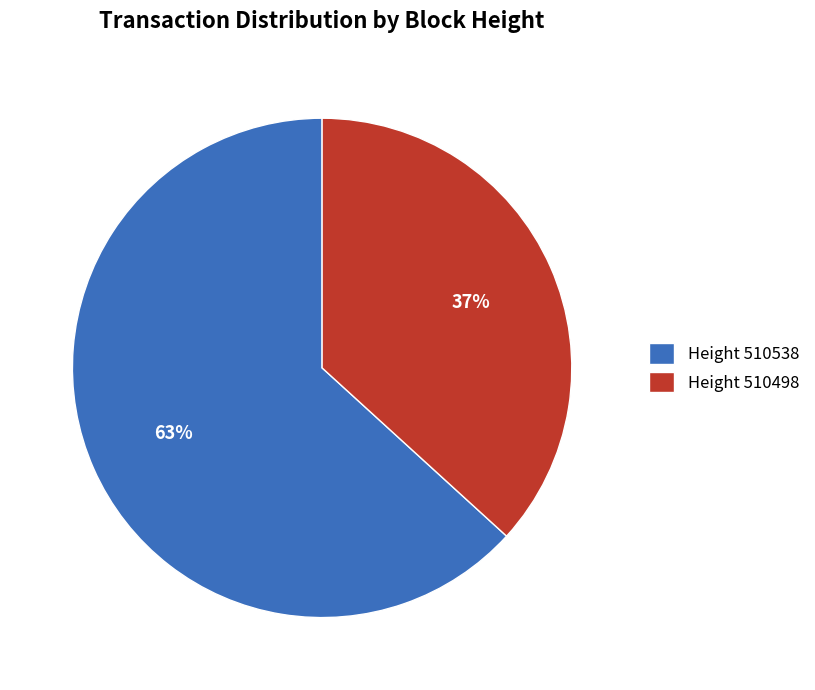

What percentage is the Height 510498 slice, to the nearest percent?

37%